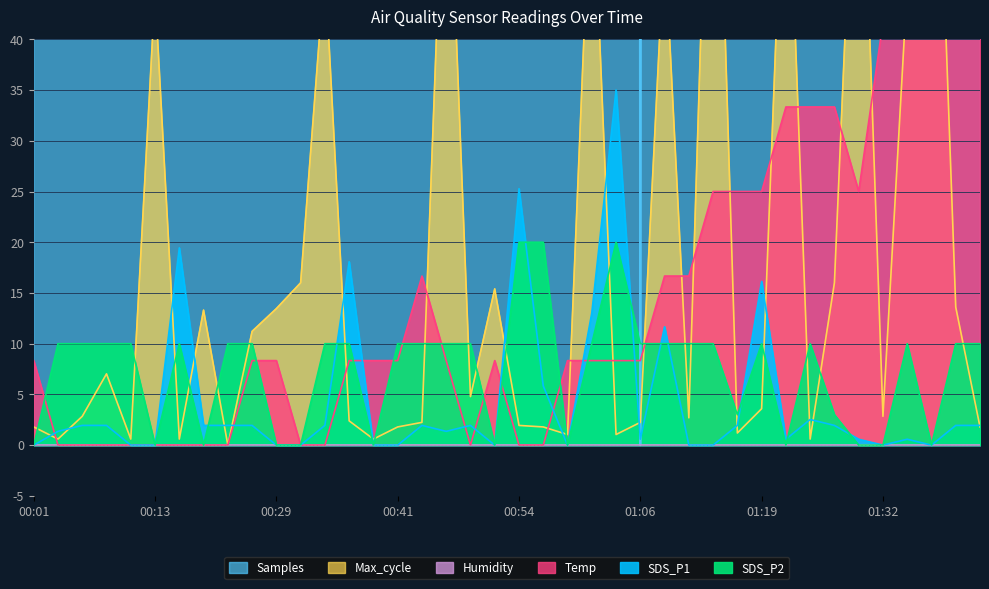

Reading right to left, what are all the values shown in this chart?

SDS_P1: 01:42=1.9	01:40=1.9	01:37=0.0	01:35=0.6	01:32=0.0	01:30=0.6	01:27=1.9	01:25=2.5	01:22=0.6	01:19=16.1	01:16=1.9	01:14=0.0	01:11=0.0	01:09=11.7	01:06=0.6	01:04=35.0	01:01=13.0	00:59=0.0	00:56=5.8	00:54=25.3	00:52=0.0	00:49=1.9	00:47=1.4	00:44=1.9	00:41=0.0	00:39=0.0	00:36=18.1	00:34=1.9	00:31=0.0	00:29=0.0	00:26=1.9	00:21=1.9	00:18=1.9	00:16=19.4	00:13=0.0	00:11=0.0	00:08=1.9	00:06=1.9	00:04=1.4	00:01=0.0
SDS_P2: 01:42=10.0	01:40=10.0	01:37=0.0	01:35=10.0	01:32=0.0	01:30=0.0	01:27=3.0	01:25=10.0	01:22=0.0	01:19=10.0	01:16=3.0	01:14=10.0	01:11=10.0	01:09=10.0	01:06=10.0	01:04=20.0	01:01=10.0	00:59=0.0	00:56=20.0	00:54=20.0	00:52=0.0	00:49=10.0	00:47=10.0	00:44=10.0	00:41=10.0	00:39=0.0	00:36=10.0	00:34=10.0	00:31=0.0	00:29=0.0	00:26=10.0	00:21=10.0	00:18=0.0	00:16=10.0	00:13=0.0	00:11=10.0	00:08=10.0	00:06=10.0	00:04=10.0	00:01=0.0
Temp: 01:42=50.0	01:40=41.7	01:37=41.7	01:35=41.7	01:32=41.7	01:30=25.0	01:27=33.3	01:25=33.3	01:22=33.3	01:19=25.0	01:16=25.0	01:14=25.0	01:11=16.7	01:09=16.7	01:06=8.3	01:04=8.3	01:01=8.3	00:59=8.3	00:56=0.0	00:54=0.0	00:52=8.3	00:49=0.0	00:47=8.3	00:44=16.7	00:41=8.3	00:39=8.3	00:36=8.3	00:34=0.0	00:31=0.0	00:29=8.3	00:26=8.3	00:21=0.0	00:18=0.0	00:16=0.0	00:13=0.0	00:11=0.0	00:08=0.0	00:06=0.0	00:04=0.0	00:01=8.3
Max_cycle: 01:42=1.8	01:40=13.6	01:37=80.0	01:35=45.3	01:32=2.8	01:30=71.8	01:27=16.0	01:25=0.6	01:22=65.6	01:19=3.6	01:16=1.2	01:14=79.3	01:11=2.7	01:09=49.9	01:06=2.2	01:04=1.0	01:01=58.9	00:59=1.0	00:56=1.8	00:54=1.9	00:52=15.4	00:49=4.8	00:47=65.8	00:44=2.2	00:41=1.8	00:39=0.6	00:36=2.4	00:34=47.3	00:31=16.0	00:29=13.5	00:26=11.2	00:21=0.0	00:18=13.3	00:16=0.6	00:13=44.7	00:11=0.6	00:08=7.0	00:06=2.8	00:04=0.6	00:01=1.8
Samples: 01:42=1946.7	01:40=1862.4	01:37=2377.2	01:35=2182.7	01:32=388.3	01:30=2214.5	01:27=452.9	01:25=2044.9	01:22=819.7	01:19=2272.2	01:16=611.3	01:14=2324.7	01:11=2300.6	01:09=2188.7	01:06=0.0	01:04=2717.3	01:01=2515.0	00:59=2498.6	00:56=2509.8	00:54=2315.3	00:52=828.3	00:49=2579.6	00:47=584.6	00:44=2443.5	00:41=421.9	00:39=2949.8	00:36=3243.4	00:34=3055.7	00:31=3139.2	00:29=3165.9	00:26=3054.0	00:21=3201.2	00:18=3329.5	00:16=3048.8	00:13=3500.0	00:11=3368.3	00:08=3378.6	00:06=3371.7	00:04=3384.6	00:01=3449.2